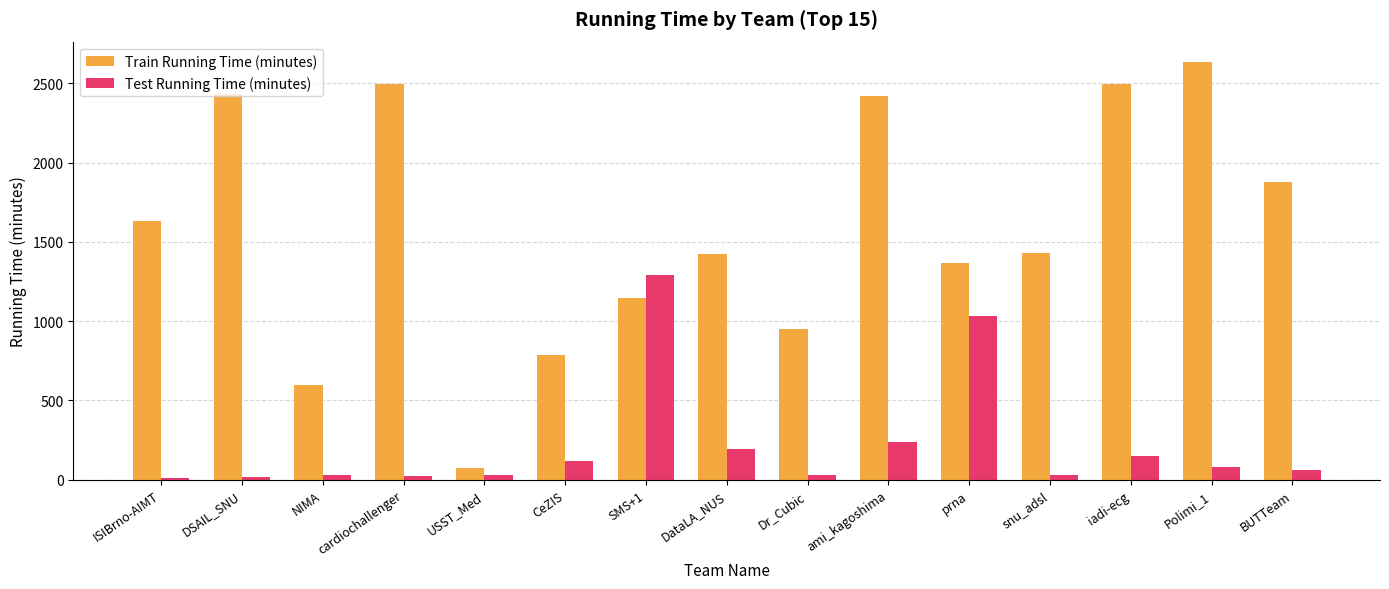

Is the value of Train Running Time (minutes) at CeZIS greater than the value of Test Running Time (minutes) at USST_Med?

Yes